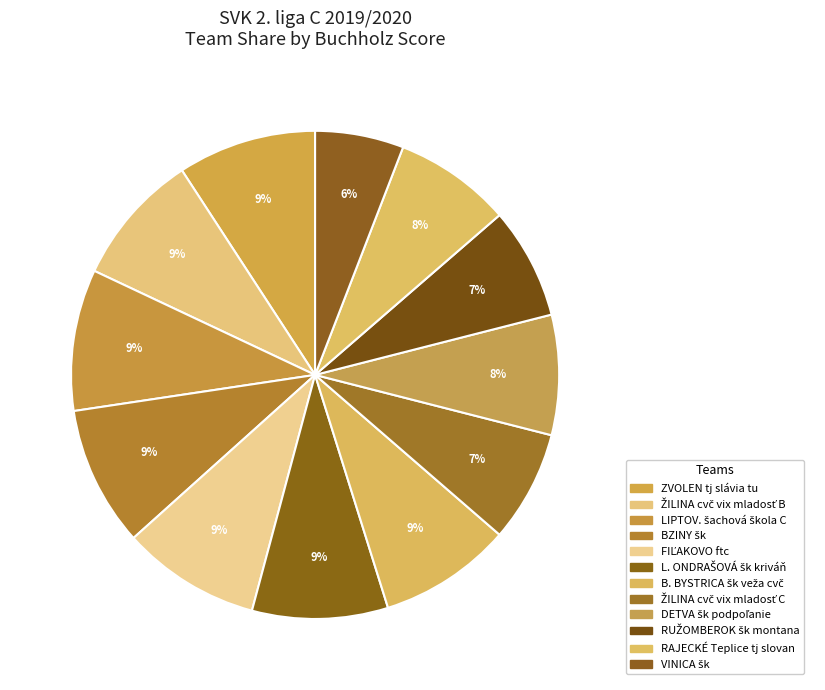

The RUŽOMBEROK šk montana slice represents 7% of the pie. True or false?

True